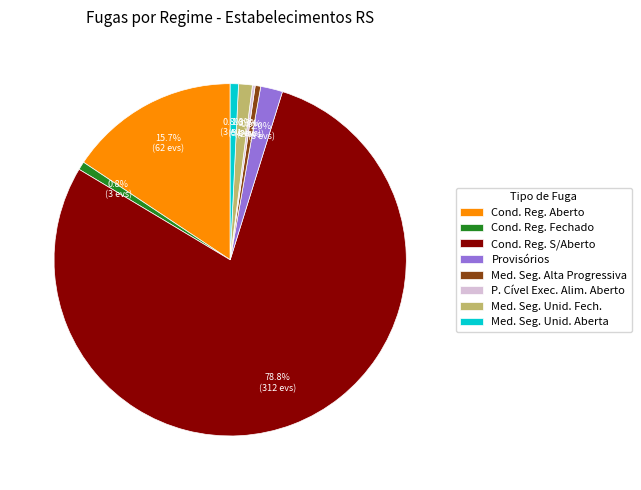

Do Med. Seg. Alta Progressiva and Cond. Reg. Fechado together represent more than half of the pie?

No